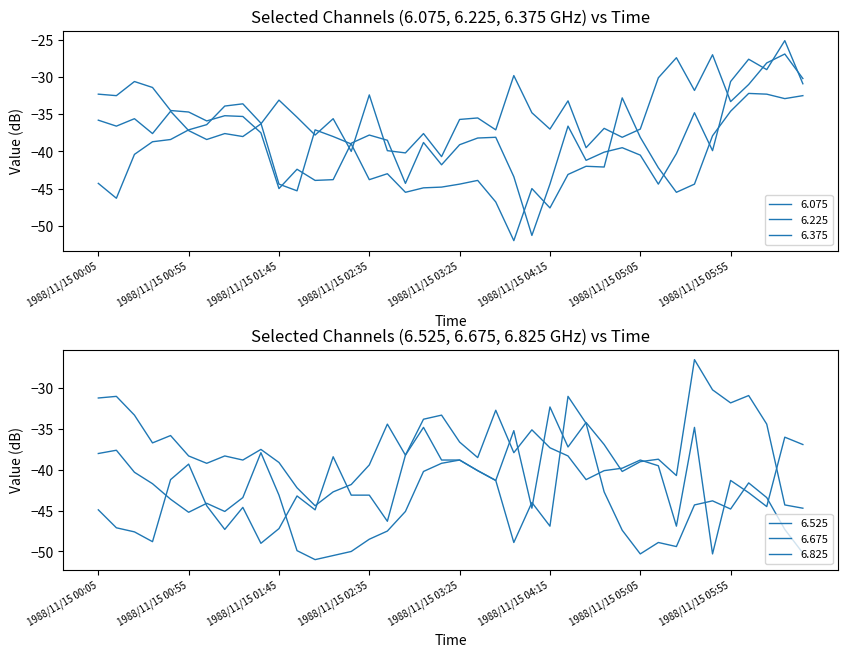

Which series changed the most between 1988/11/15 01:15 and 1988/11/15 03:35?

6.225